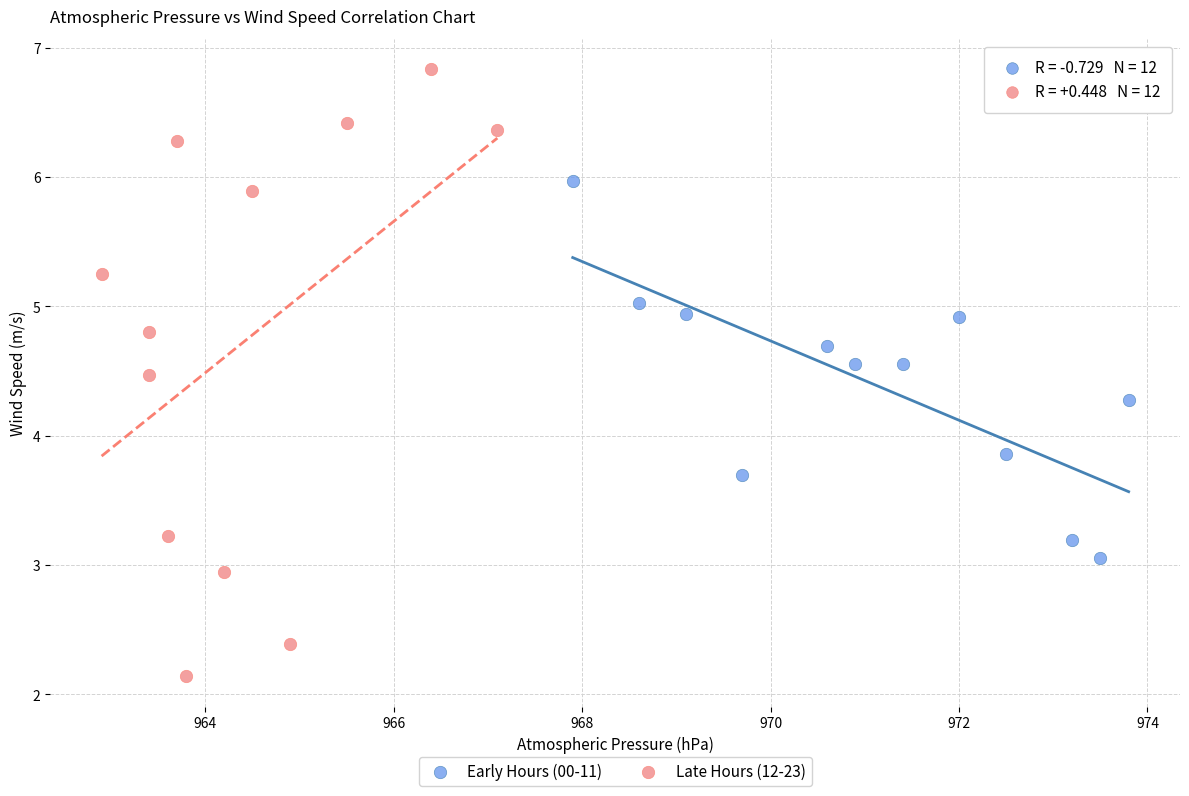

Which series has the largest Y range (max minus min)?

Late Hours (12-23)